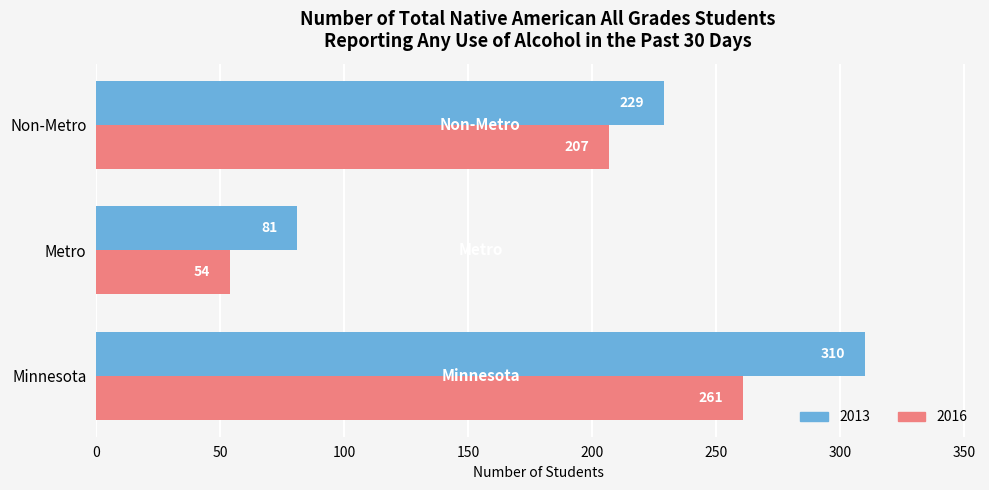

What is the difference between the maximum and minimum values in the 2013 series?

229